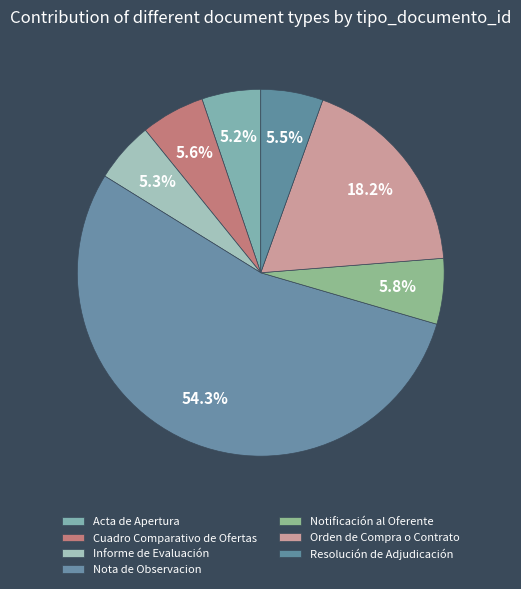

Count the number of slices in the pie.

7